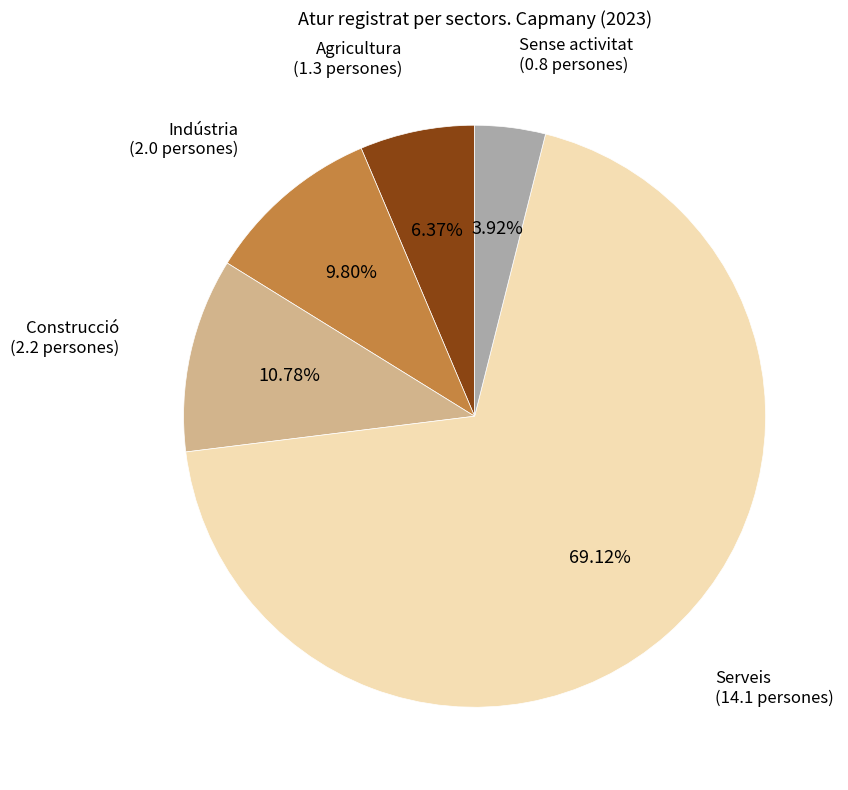

Does any single category account for the majority?

Yes